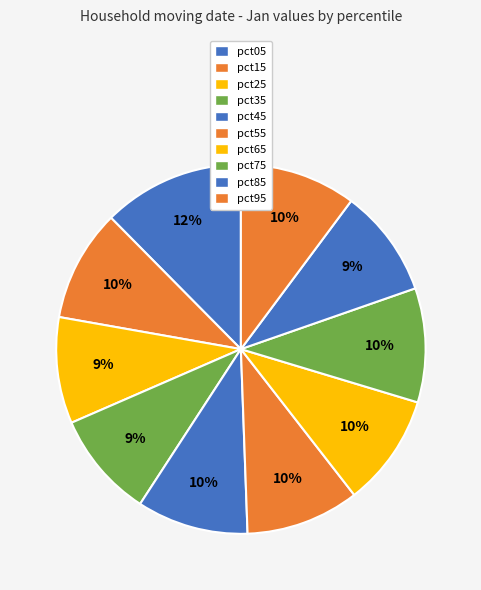

Count the number of slices in the pie.

10